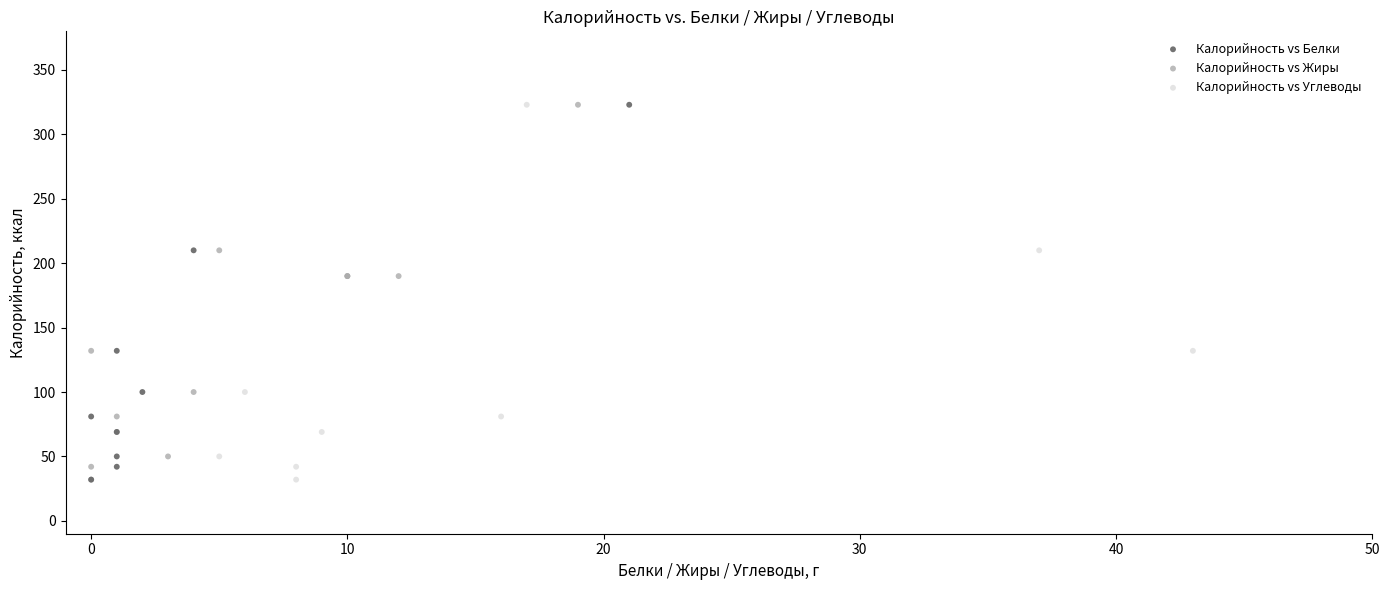

What are all the series names shown in the legend?

Калорийность vs Белки, Калорийность vs Жиры, Калорийность vs Углеводы